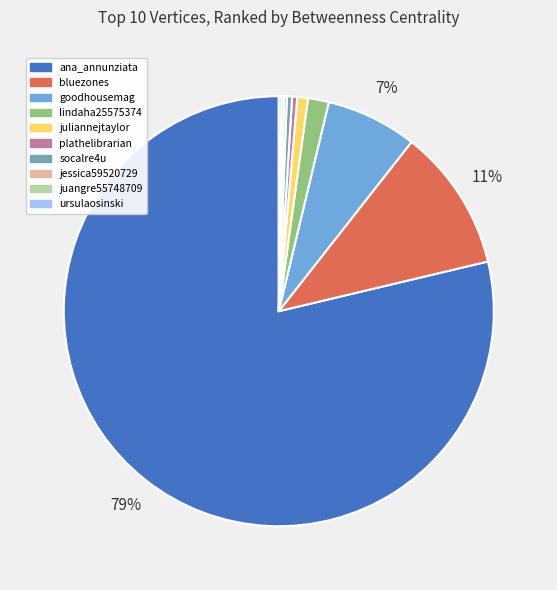

Which slice is the largest?

ana_annunziata